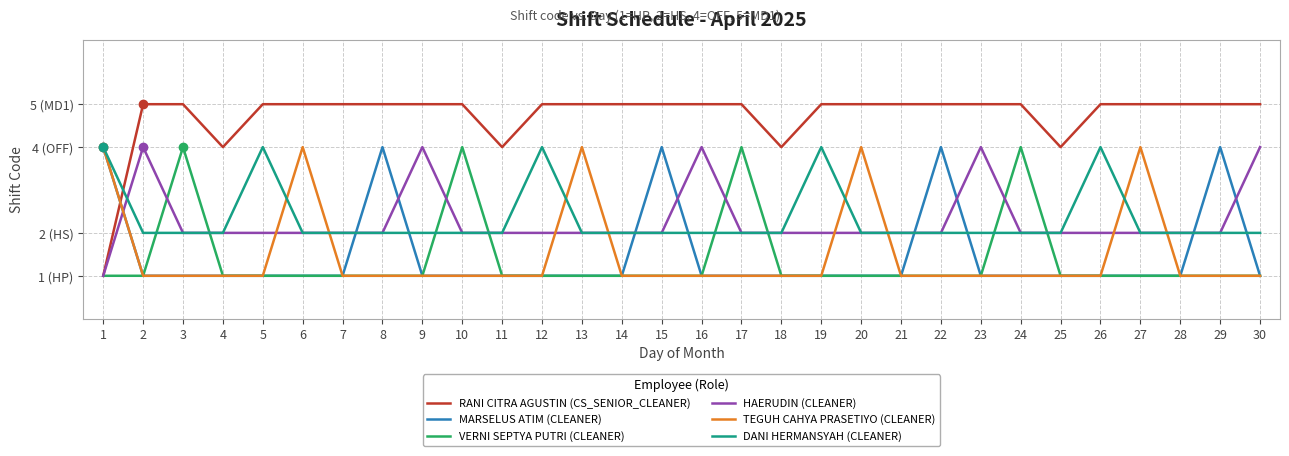

Which series has the largest total across all categories?

RANI CITRA AGUSTIN (CS_SENIOR_CLEANER)